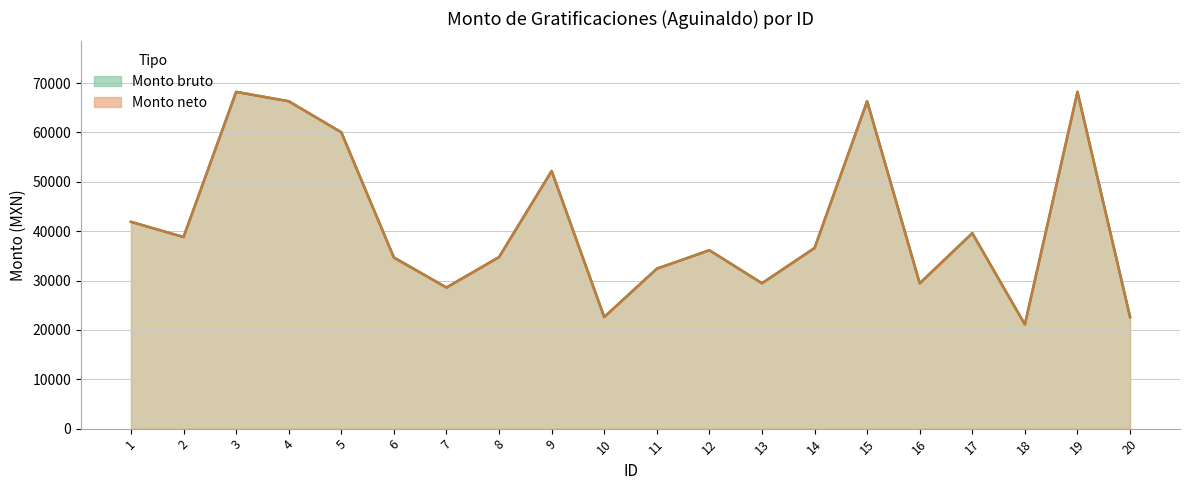

True or false: Monto bruto and Monto neto cross at least once.

False